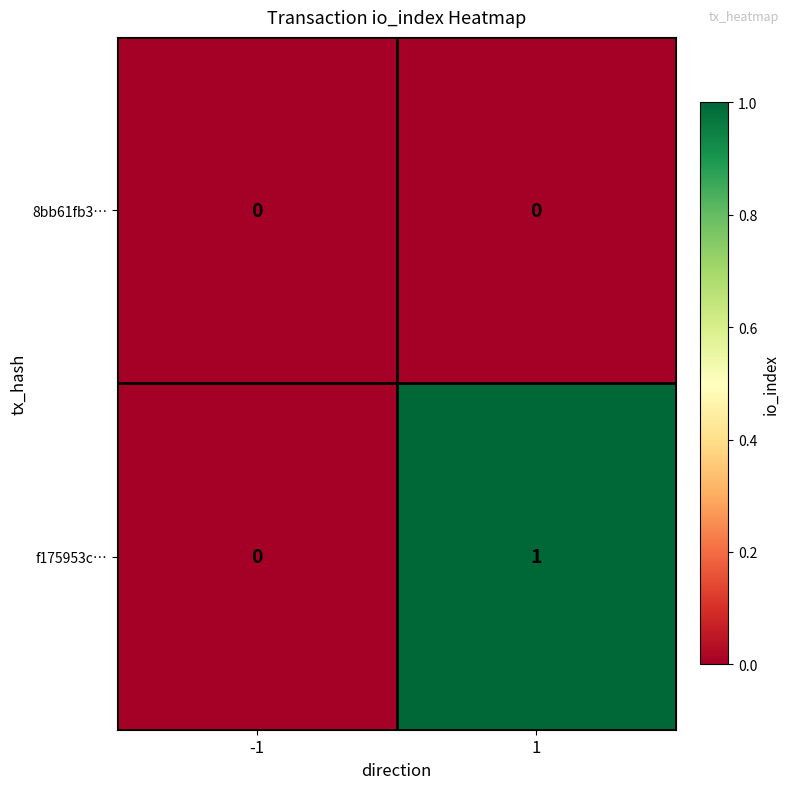

Rank the series by their average value, from lowest to highest.

8bb61fb3…, f175953c…